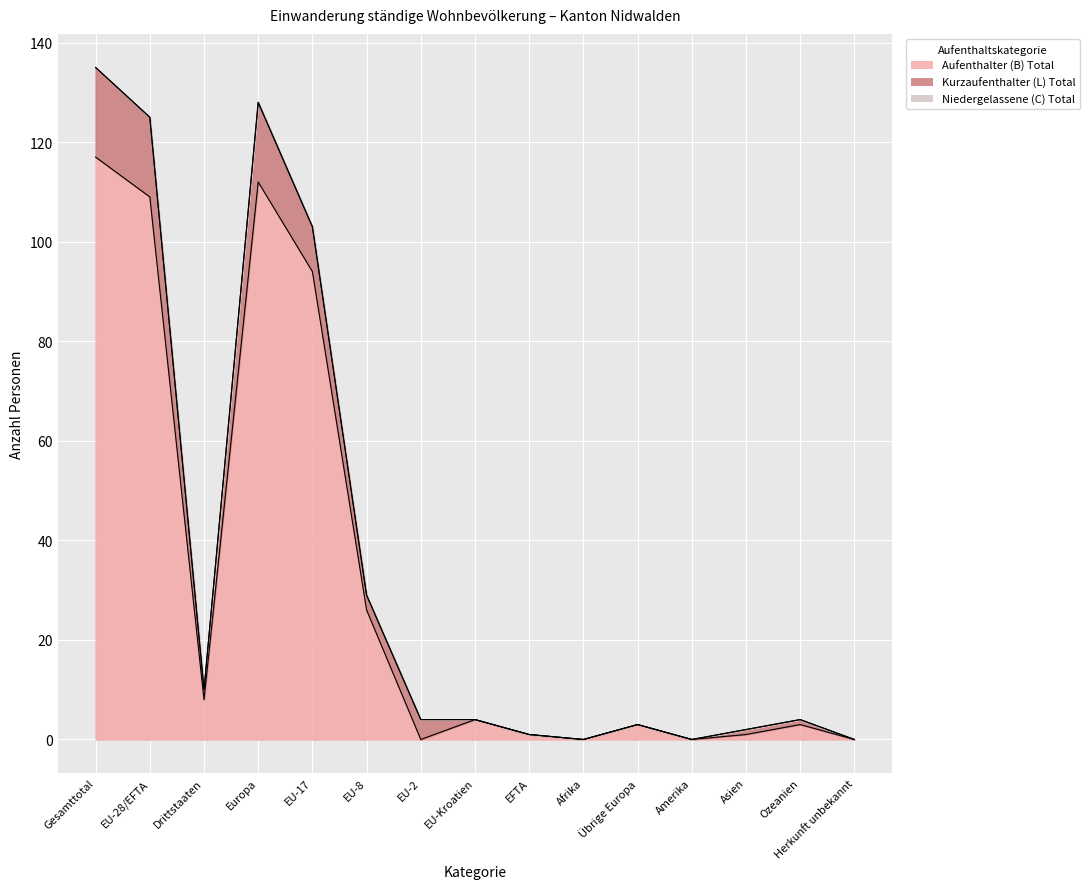

Which series changed the most between EU-28/EFTA and EFTA?

Aufenthalter (B) Total